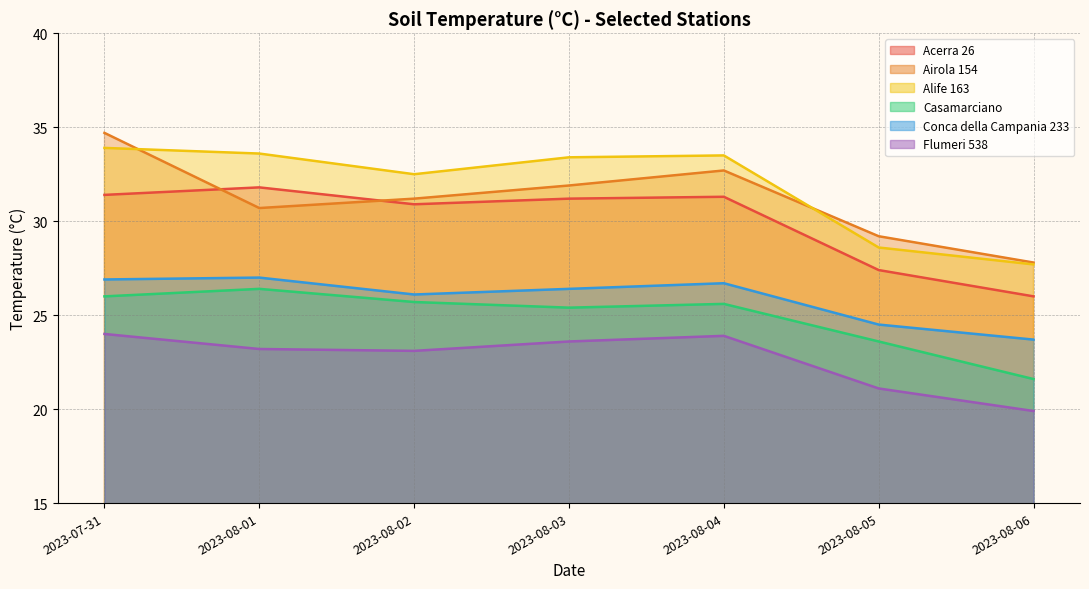

List the series in order of their peak value, lowest first.

Flumeri 538, Casamarciano, Conca della Campania 233, Acerra 26, Alife 163, Airola 154